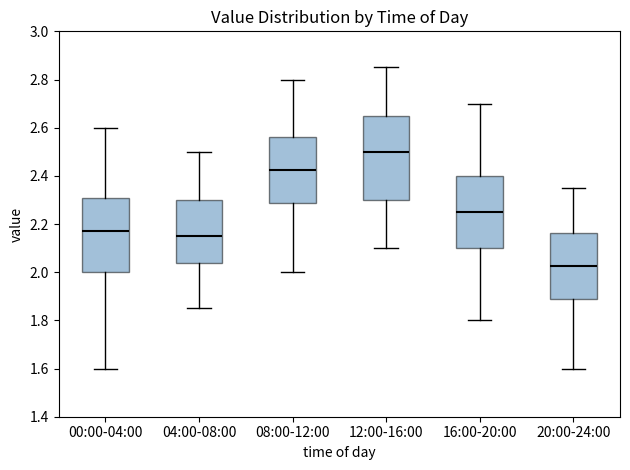

Which box is the tallest, from its lower edge to its upper edge?

12:00-16:00